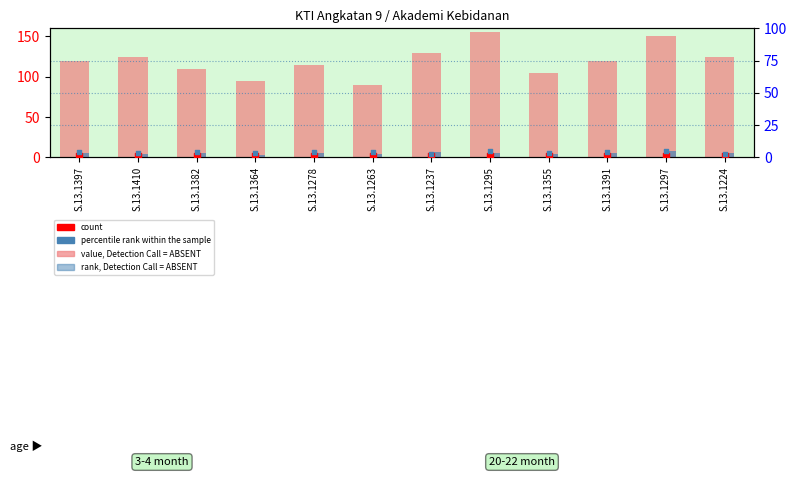

Is the value of count at S.13.1237 greater than the value of value, Detection Call = ABSENT at S.13.1397?

No